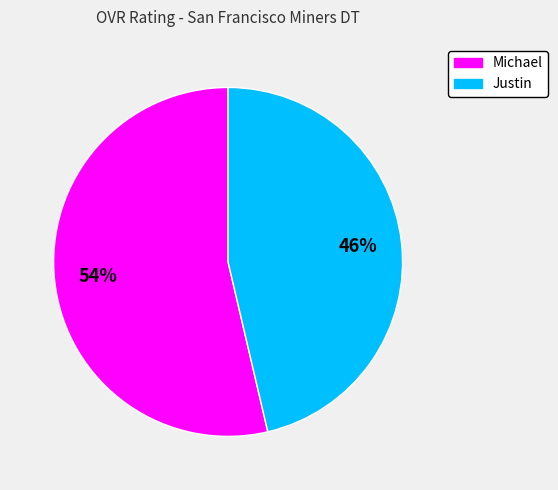

How many slices are in this pie chart?

2